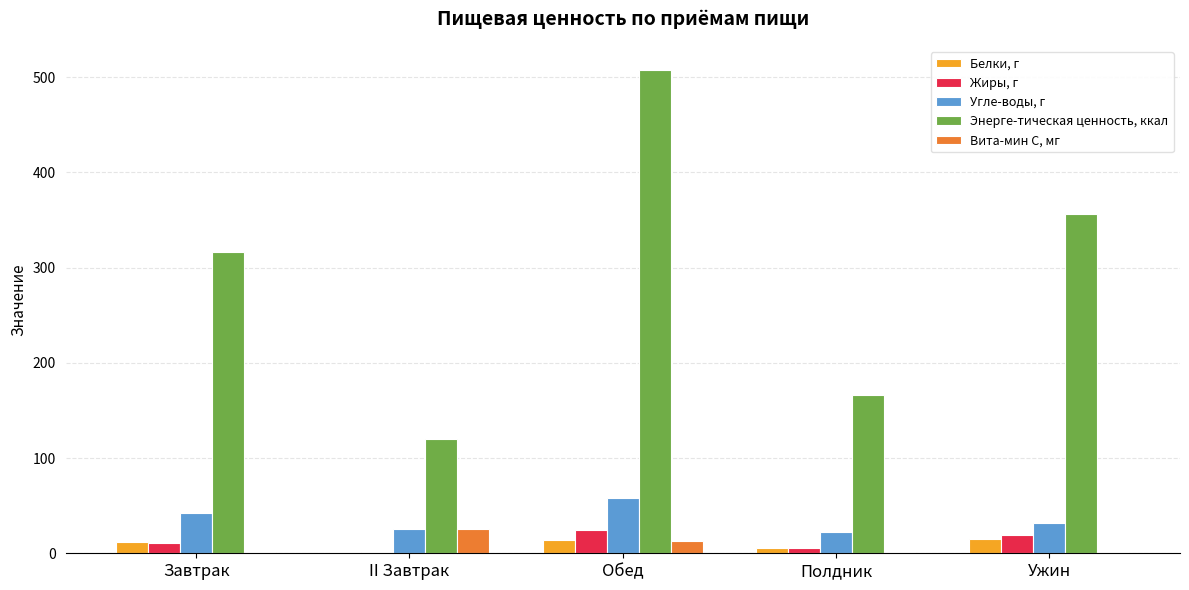

The value of Угле-воды, г at Ужин is 31.7. True or false?

True